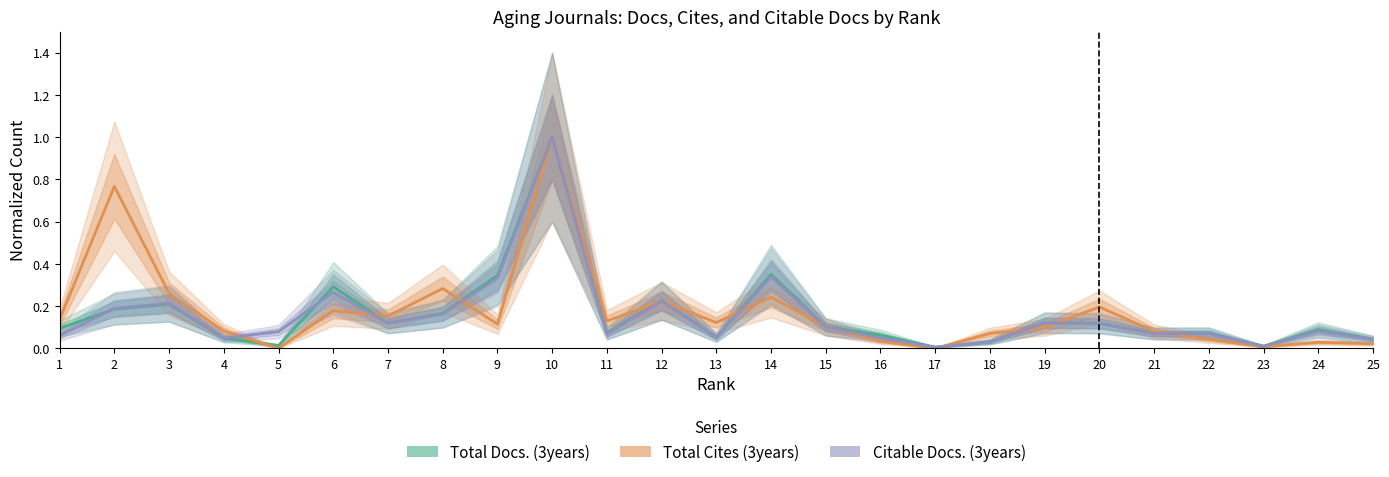

What value does the Total Docs. (3years) series have at 21?

0.1